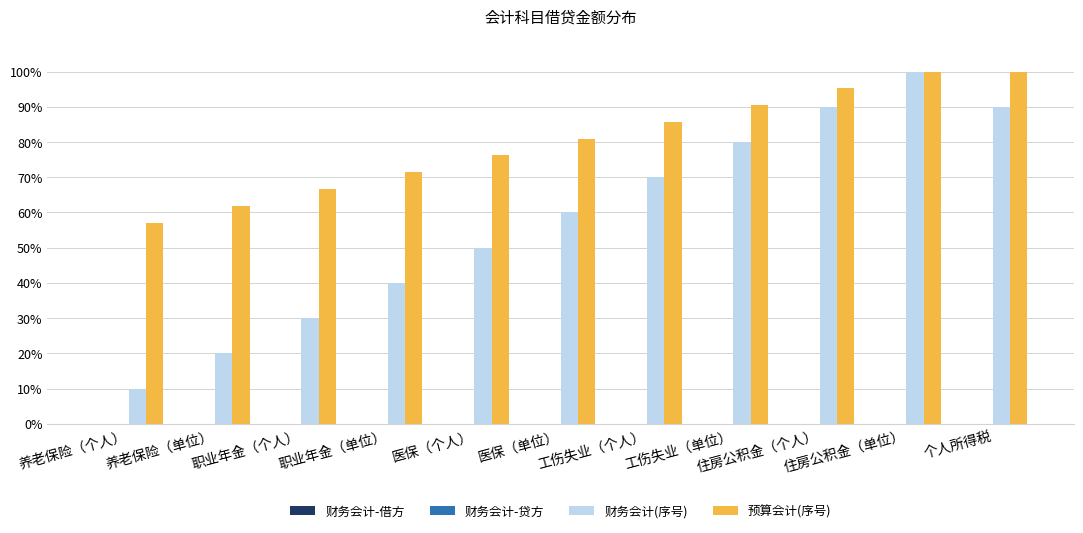

Which series has the largest total across all categories?

预算会计(序号)